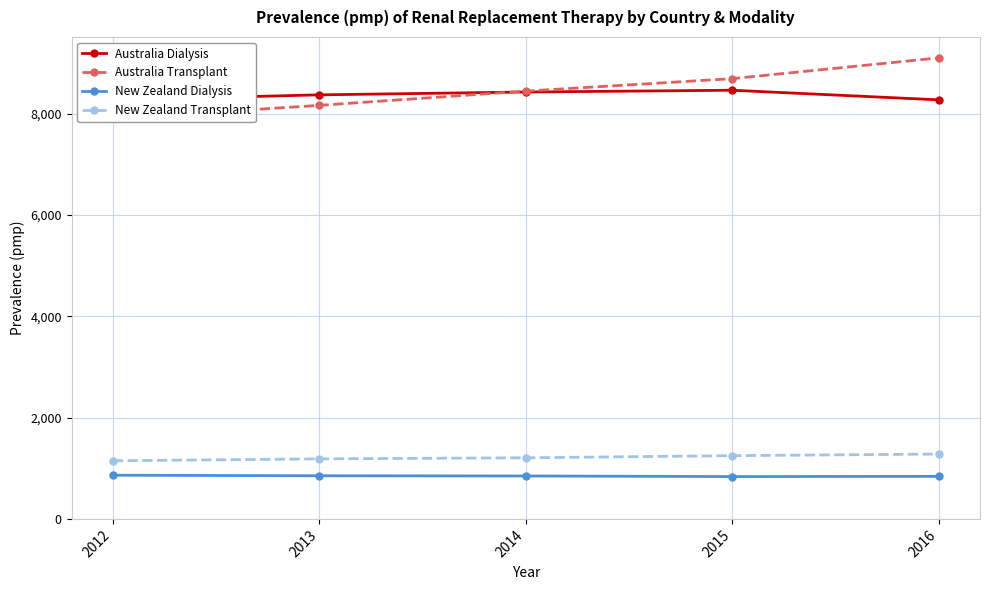

What is the approximate value of Australia Dialysis at 2014, to the nearest 10?

8430